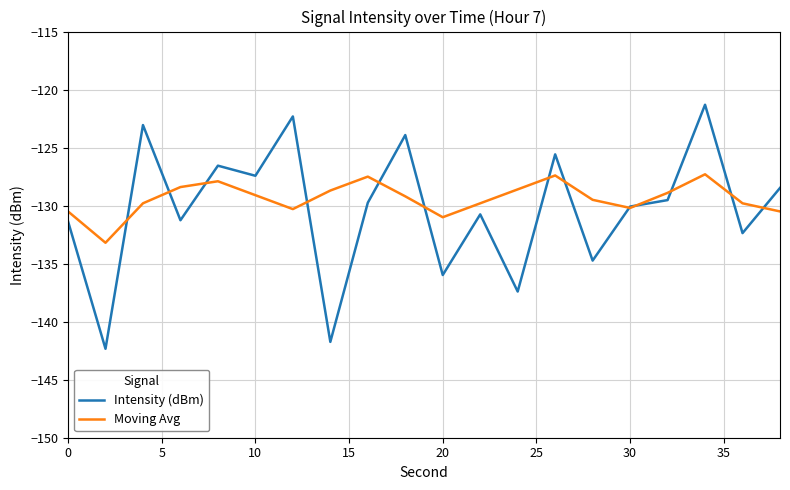

What is the maximum value for Intensity (dBm)?

-121.3